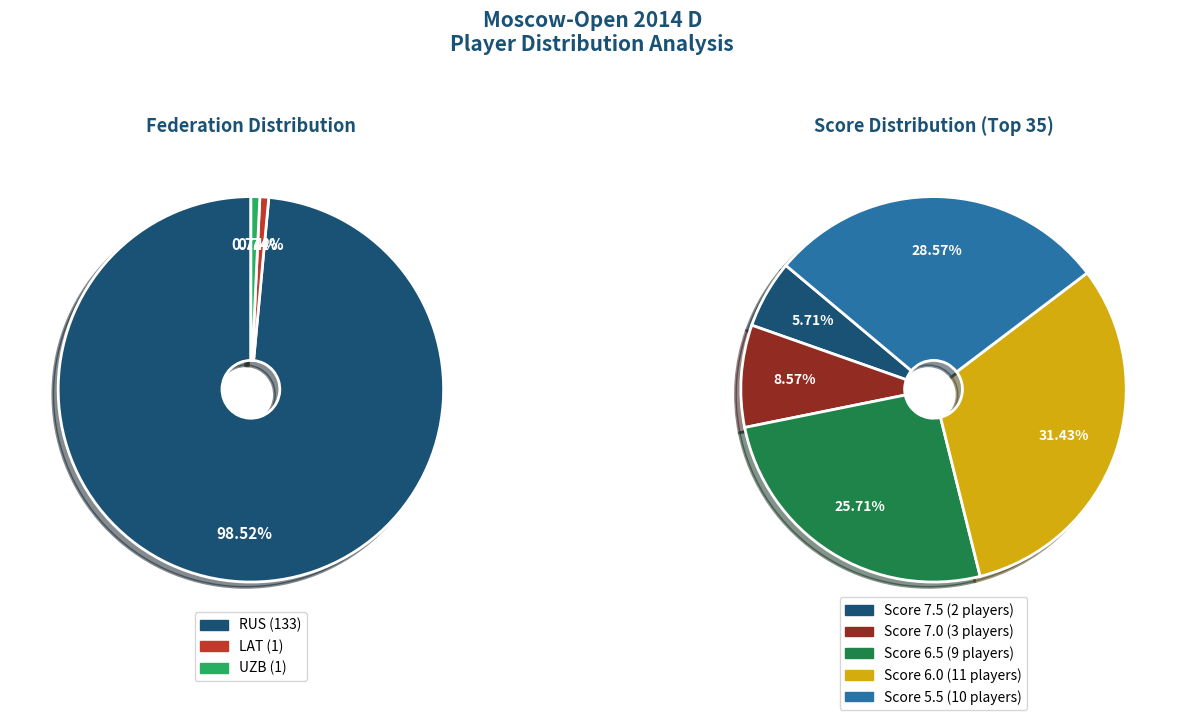

True or false: RUS accounts for 89% of the total.

False